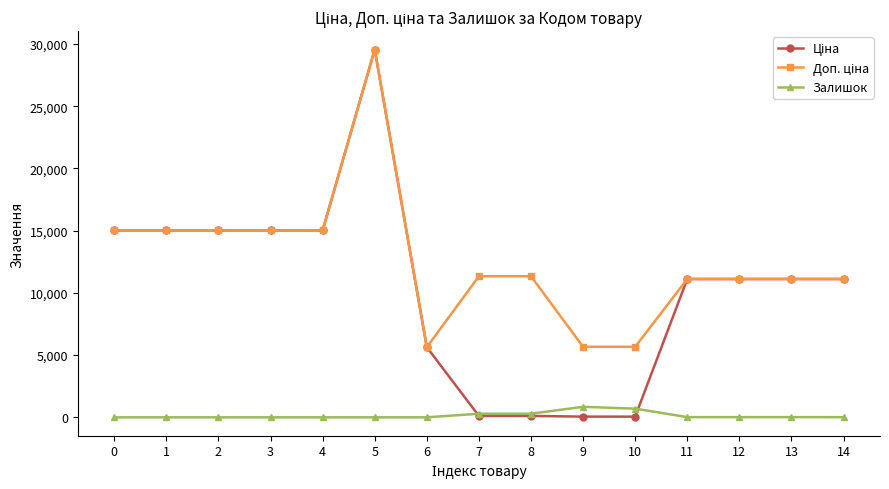

What is the difference between the highest and lowest values at 8?

11220.7